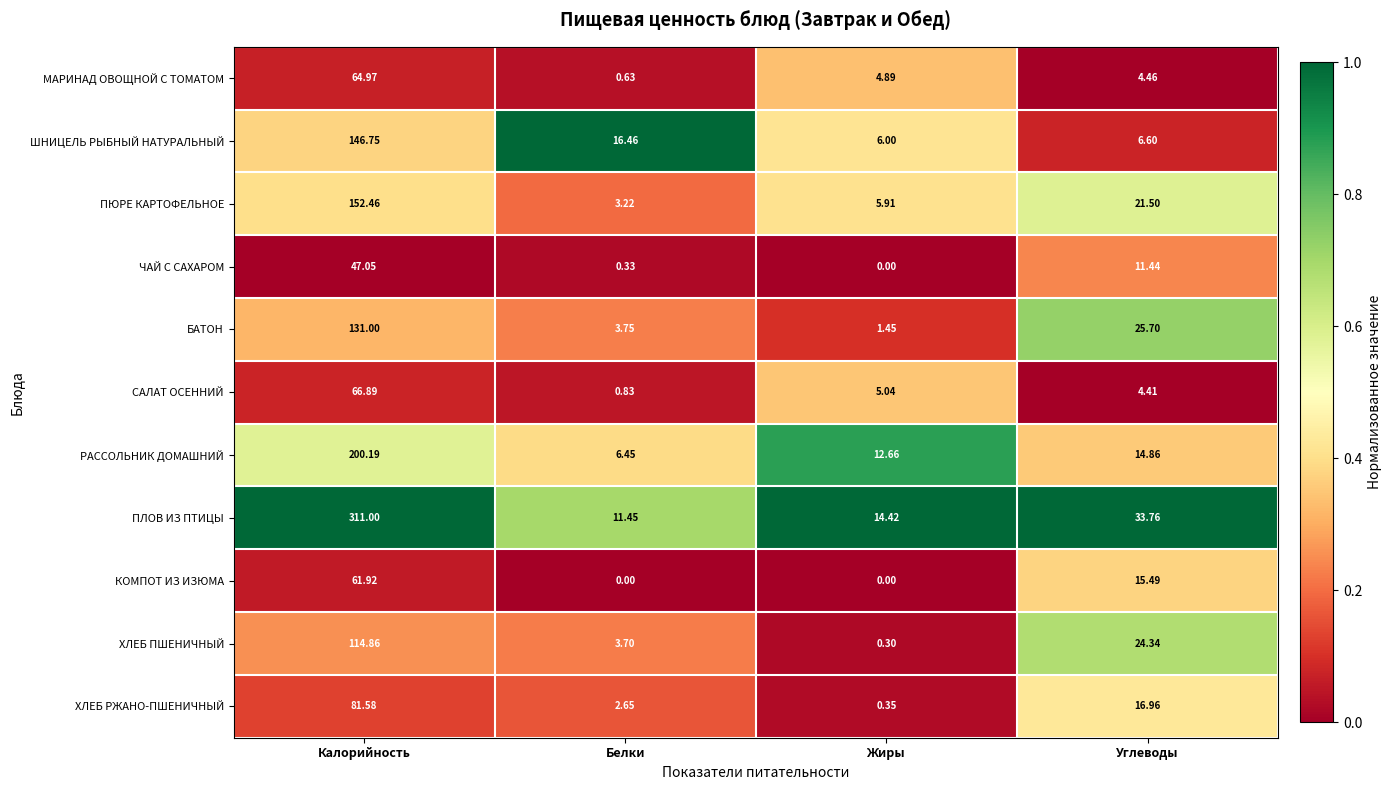

Which series changed the most between Белки and Углеводы?

ПЛОВ ИЗ ПТИЦЫ